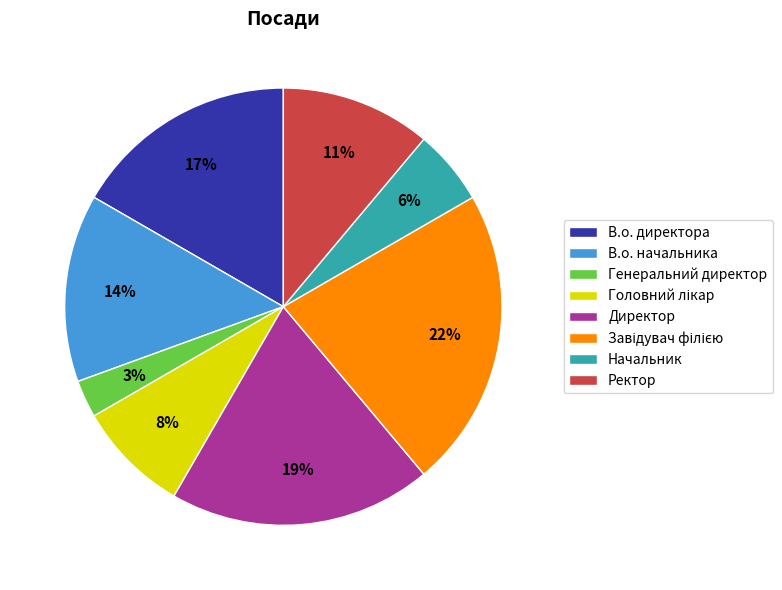

How many segments does this pie chart have?

8